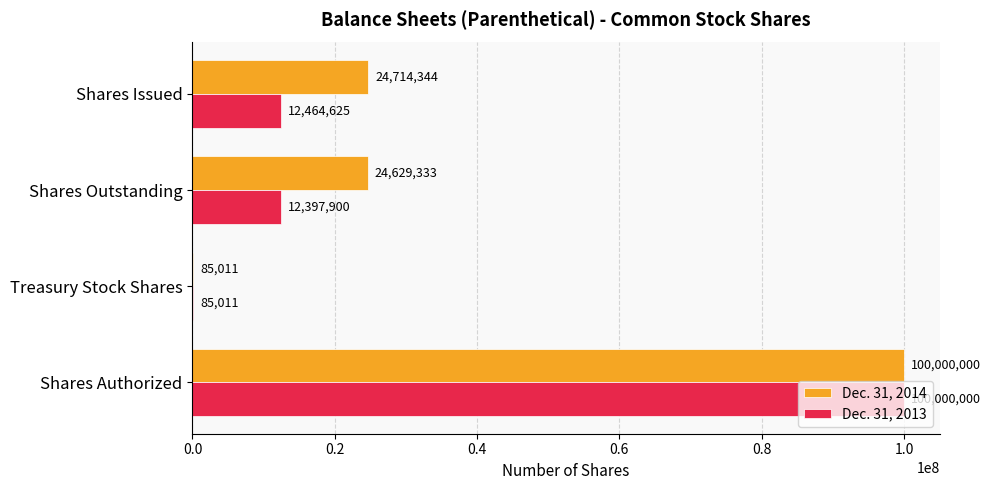

At which label is Dec. 31, 2013 closest to 50042505?

Shares Issued